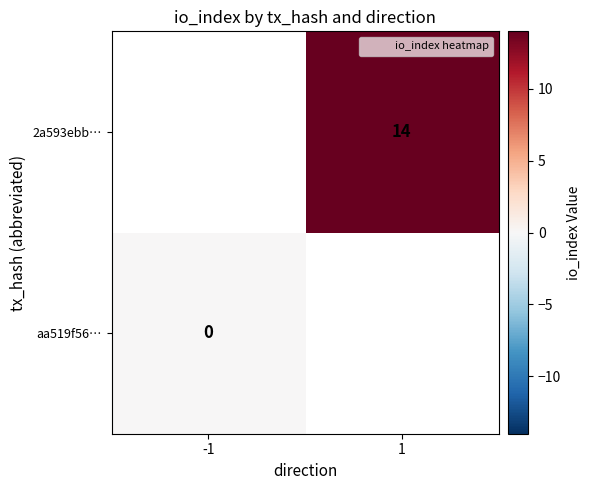

Is it true that aa519f56… equals 0.0 at -1?

True